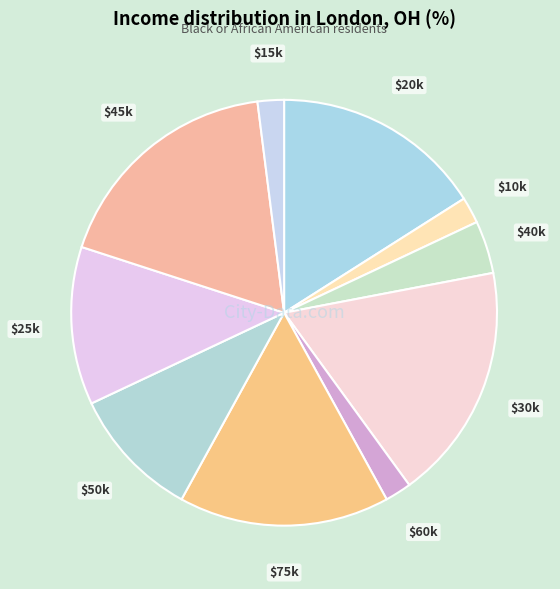

Is it true that $40k is 4% of the pie?

True